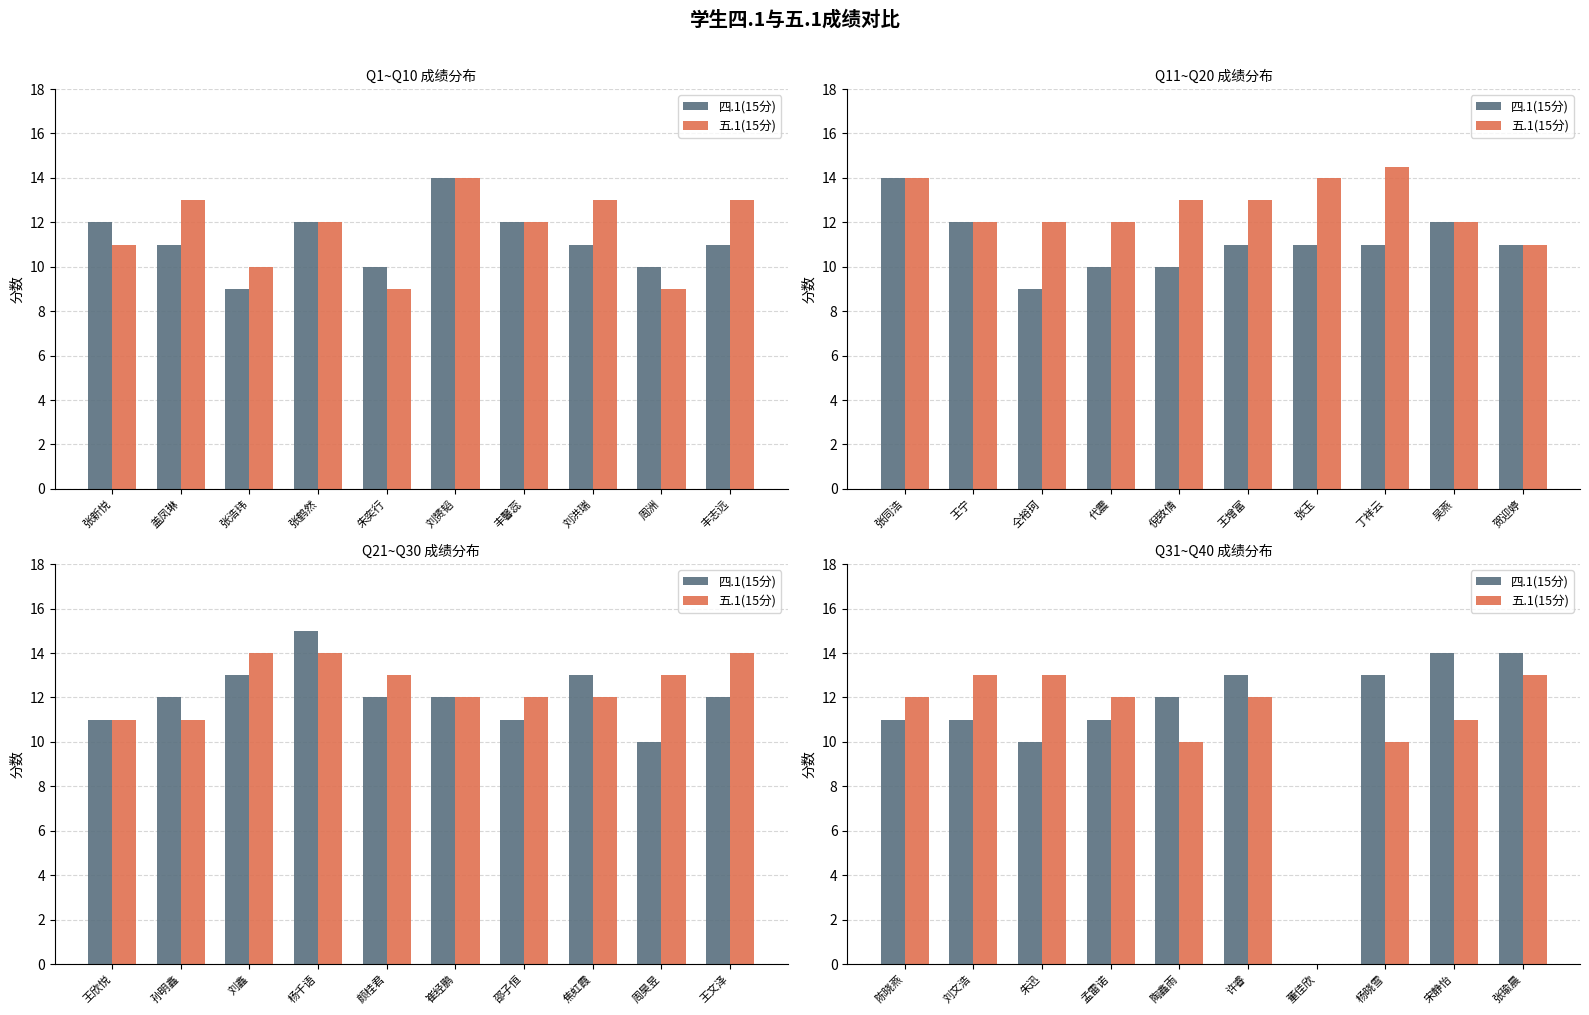

The 五.1(15分) series shows 13 at 张瑜晨. True or false?

True